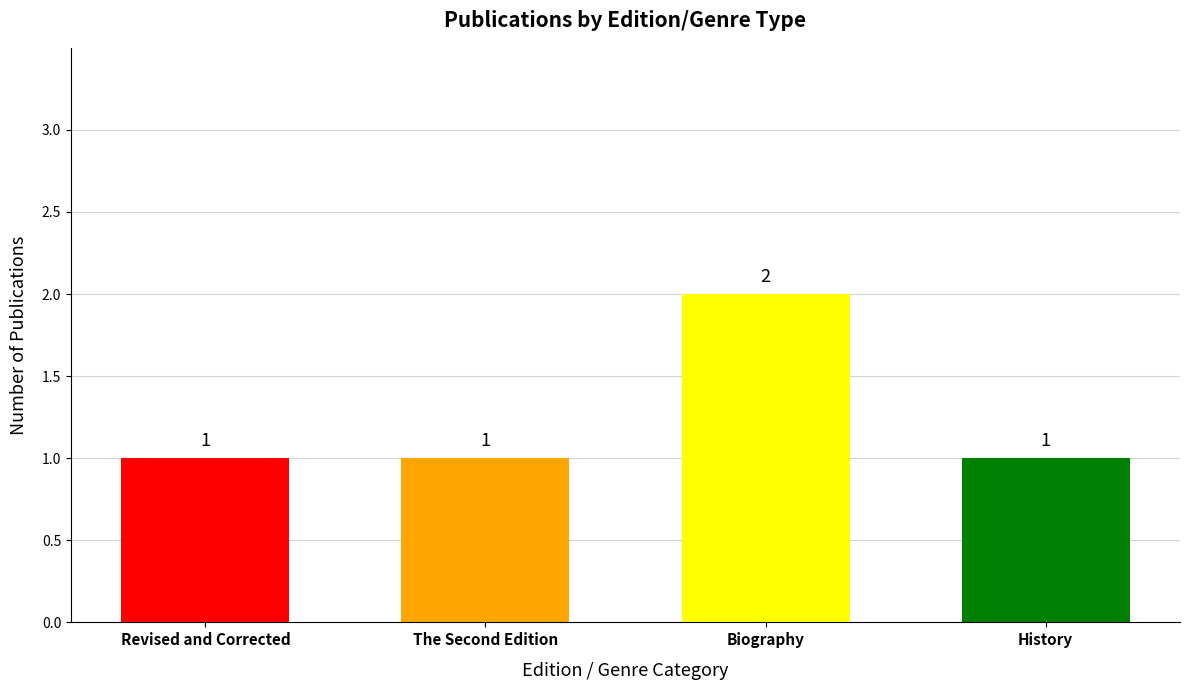

What is the ratio of the value at The Second Edition to the value at Revised and Corrected?

1.0